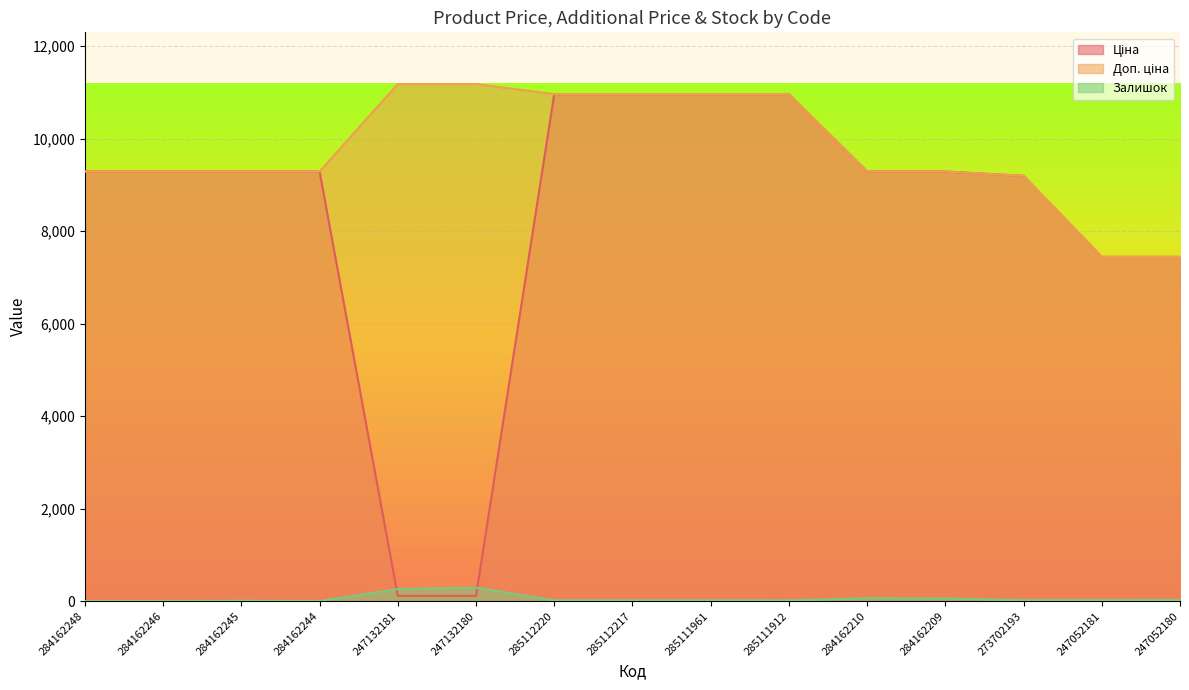

At which category is the sum across all series the highest?

285112220